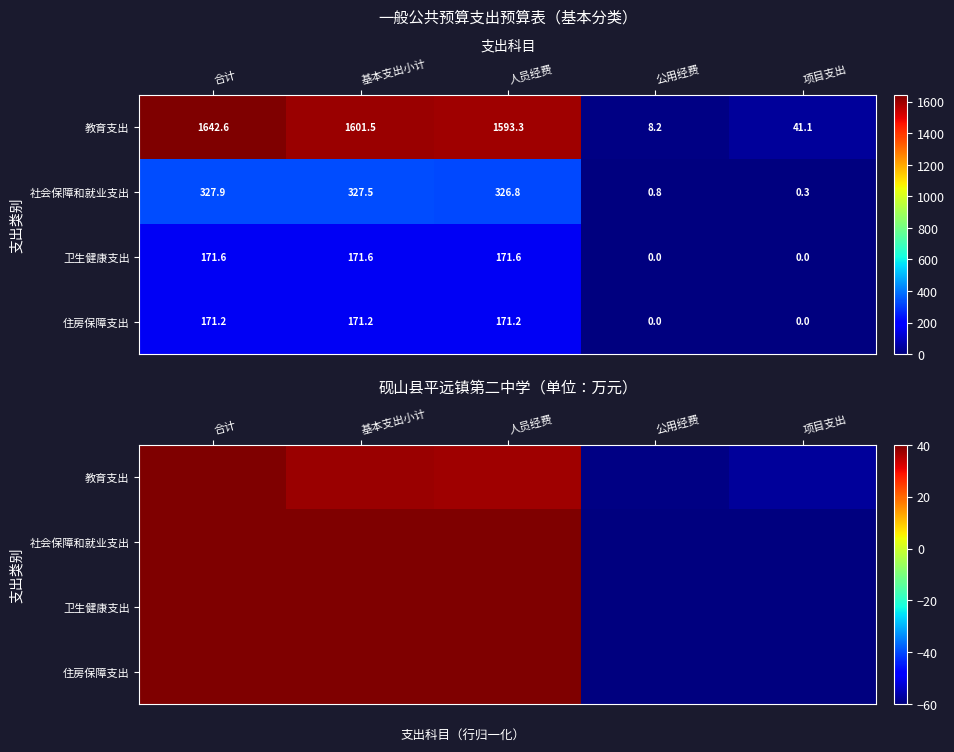

Rank the series by their maximum value, from highest to lowest.

教育支出, 社会保障和就业支出, 卫生健康支出, 住房保障支出